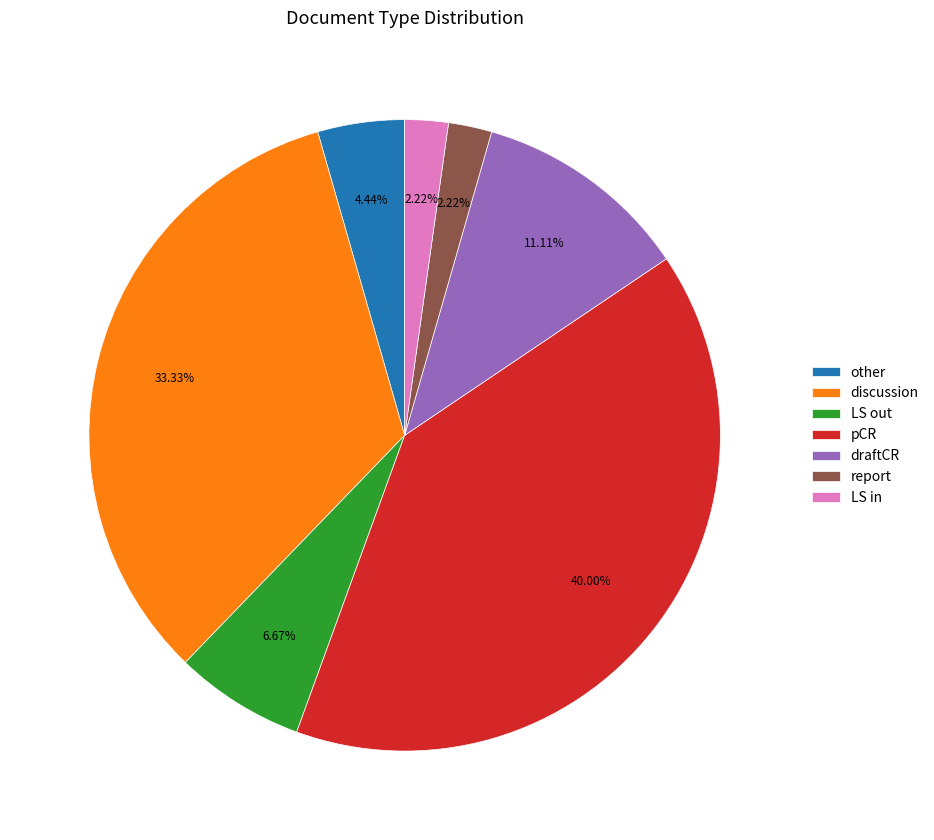

What percentage is the LS out slice, to the nearest percent?

7%